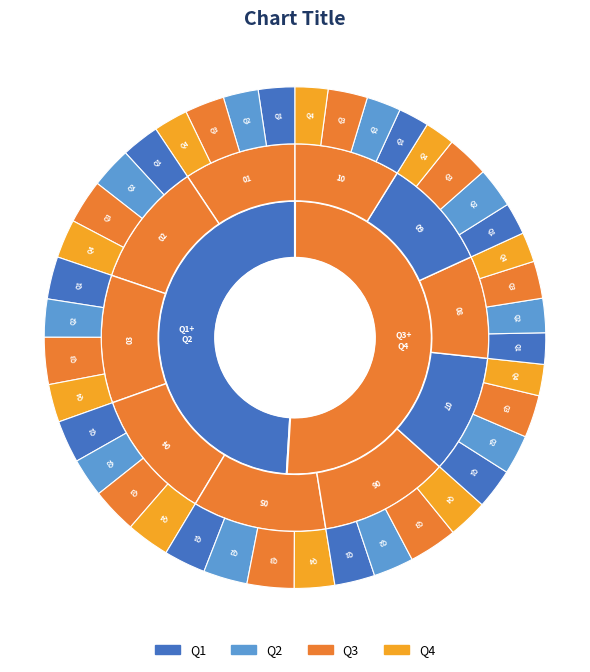

Does 2003 represent more than half of the total?

No